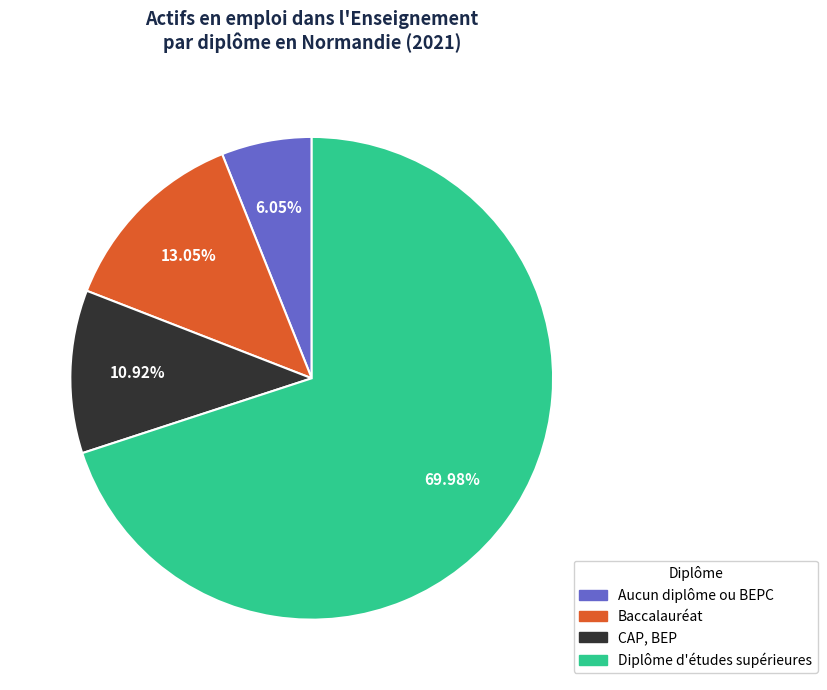

To the nearest percent, what is the combined percentage of Aucun diplôme ou BEPC and Diplôme d'études supérieures?

76%